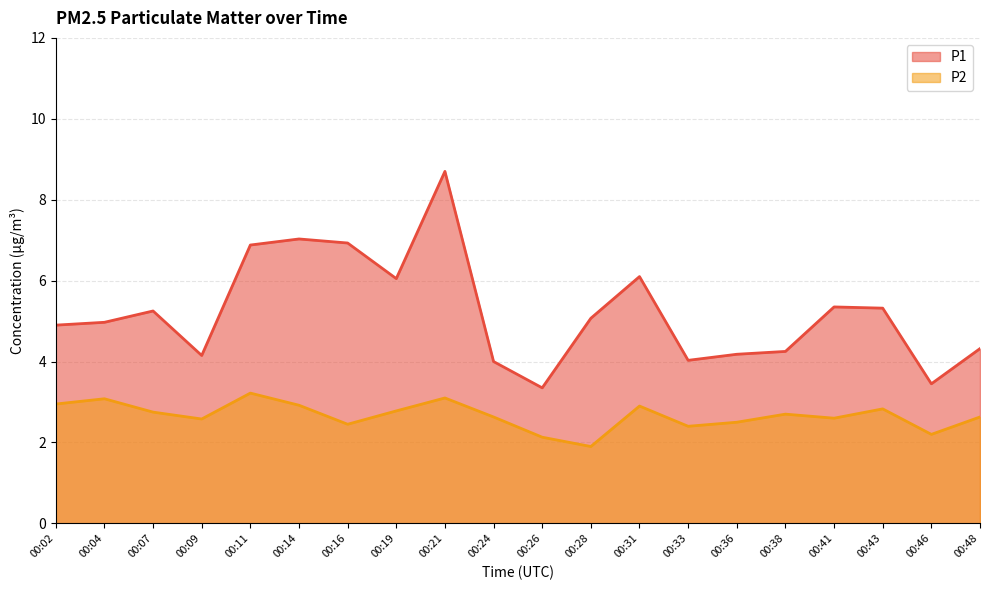

In P2, how many points are lower than both neighbors (excluding endpoints)?

6